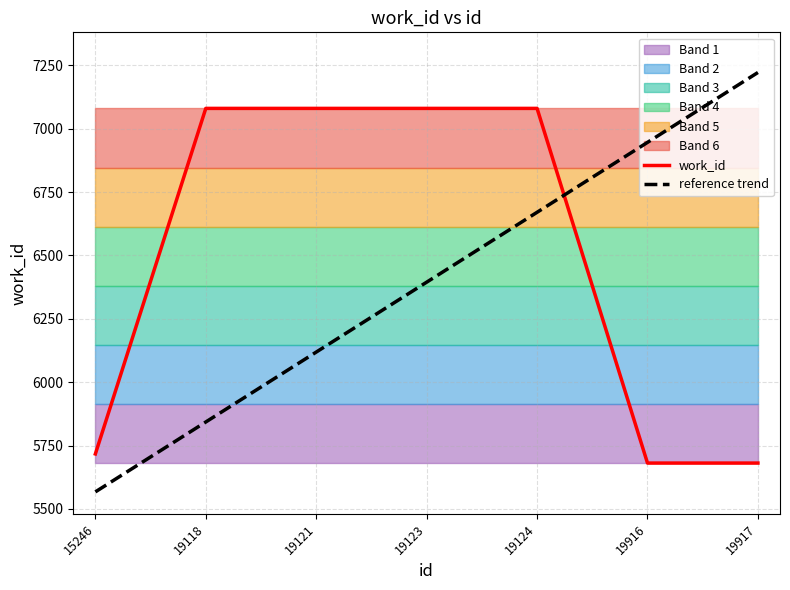

What is the difference between the work_id values at 19118 and 19916?

1399.0